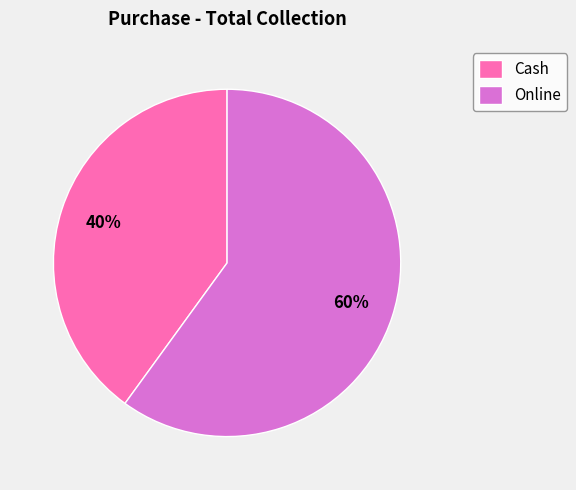

Which slice represents more than half of the pie?

Online